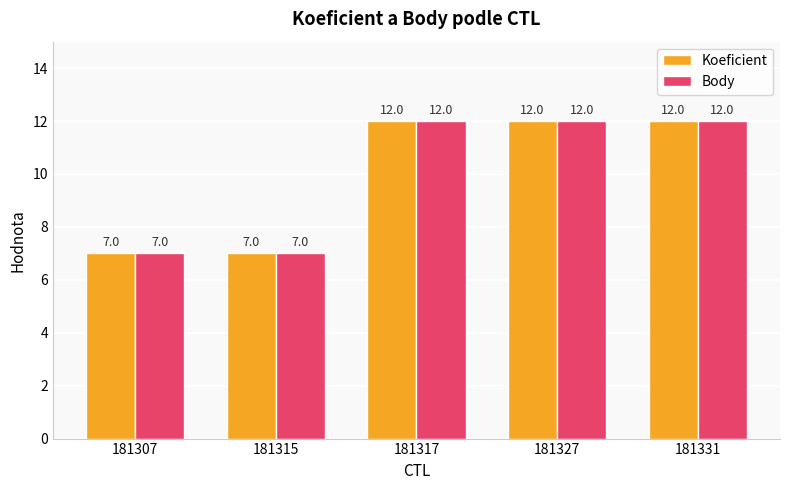

What are all the series names shown in the legend?

Koeficient, Body